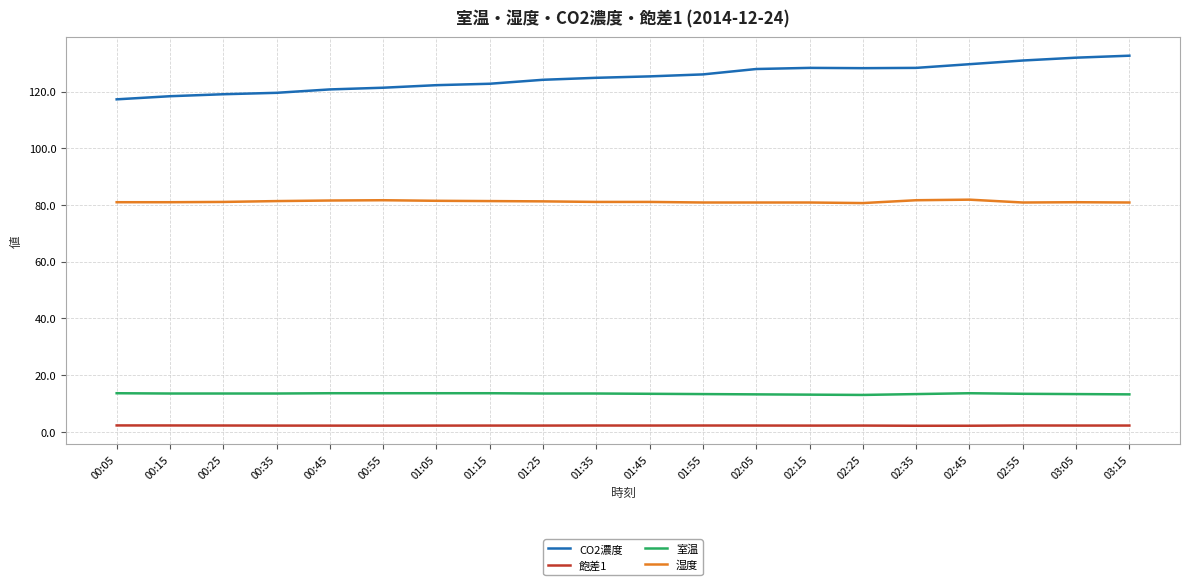

True or false: CO2濃度 and 湿度 cross at least once.

False